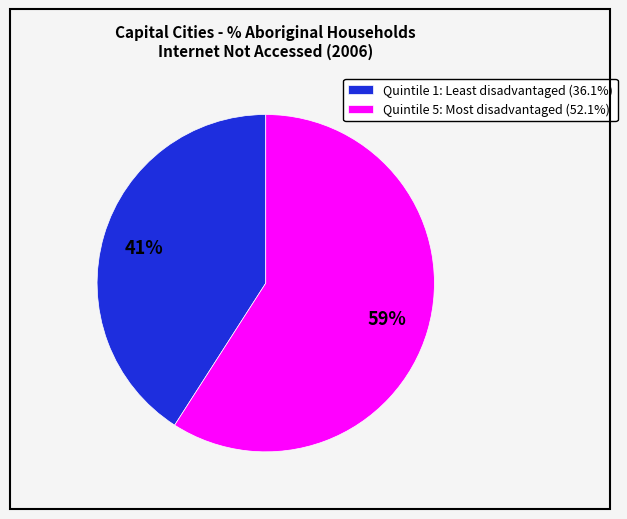

To the nearest percent, what is the difference between the largest and smallest slice percentages?

18%